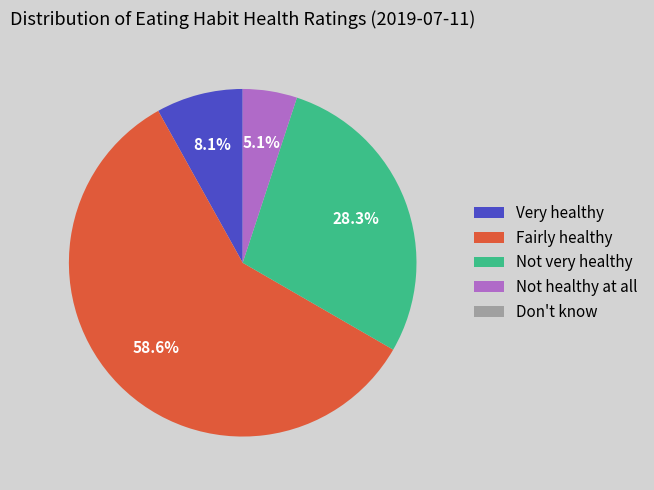

True or false: Not very healthy accounts for 28% of the total.

True